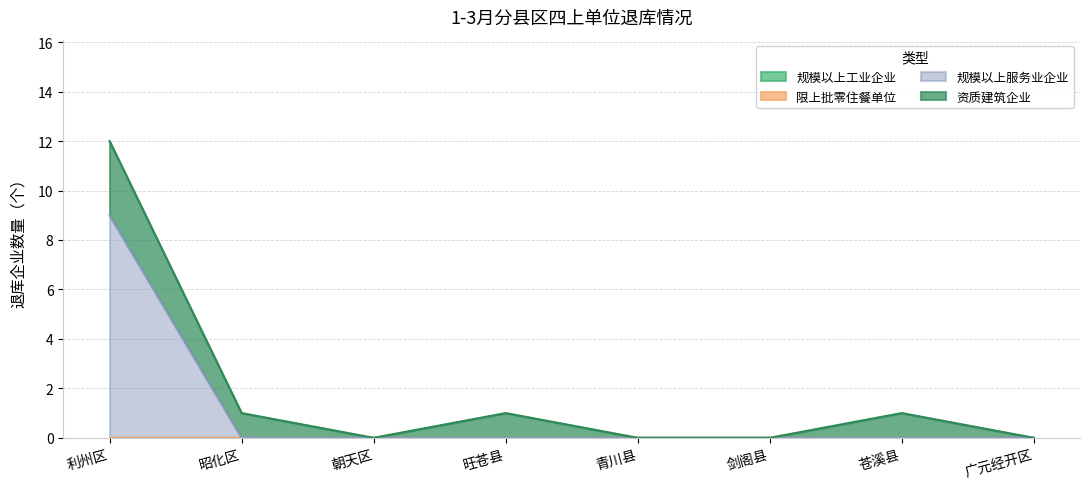

True or false: 规模以上工业企业 has more than 1 points higher than both neighbors.

False